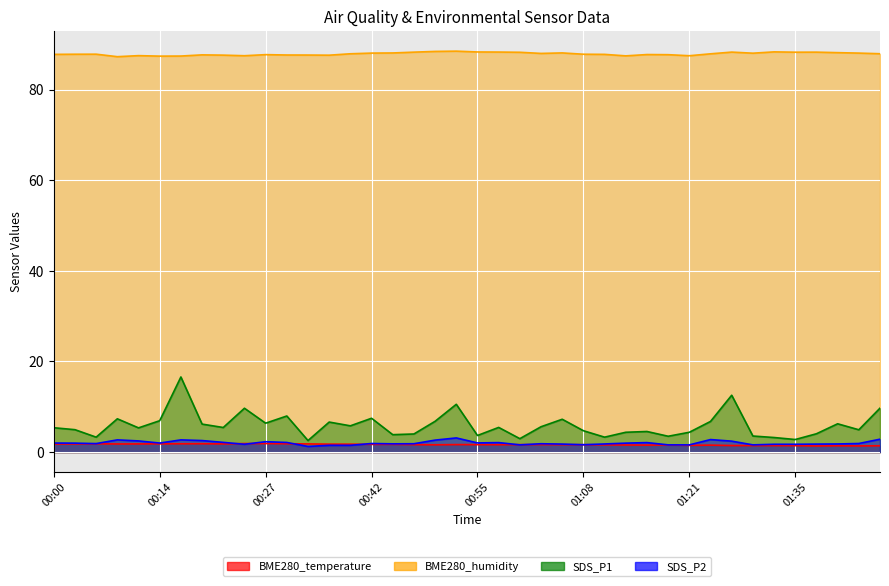

Reading left to right, transcribe all the data shown in this chart.

BME280_temperature: 1.8	1.8	1.8	1.8	1.8	1.8	1.8	1.9	1.8	1.9	1.9	1.9	1.8	1.8	1.8	1.7	1.7	1.6	1.6	1.7	1.6	1.6	1.6	1.7	1.6	1.6	1.6	1.6	1.6	1.6	1.5	1.5	1.4	1.4	1.4	1.4	1.4	1.4	1.4	1.4
BME280_humidity: 87.8	87.8	87.8	87.2	87.5	87.4	87.4	87.7	87.6	87.5	87.7	87.6	87.6	87.6	87.9	88.0	88.1	88.2	88.4	88.5	88.3	88.3	88.2	88.0	88.1	87.8	87.8	87.4	87.7	87.7	87.5	87.9	88.3	88.0	88.3	88.2	88.2	88.1	88.0	87.9
SDS_P1: 5.4	5.0	3.3	7.3	5.3	6.9	16.6	6.2	5.4	9.7	6.4	8.0	2.5	6.6	5.8	7.5	3.9	4.0	6.8	10.6	3.7	5.5	3.0	5.6	7.2	4.7	3.3	4.4	4.5	3.5	4.4	6.8	12.6	3.5	3.2	2.8	4.0	6.2	4.9	9.7
SDS_P2: 2.0	2.0	1.9	2.7	2.5	2.0	2.7	2.5	2.1	1.7	2.3	2.1	1.2	1.5	1.5	1.9	1.8	1.9	2.6	3.1	2.0	2.1	1.6	1.9	1.8	1.6	1.8	2.0	2.1	1.6	1.6	2.8	2.4	1.6	1.7	1.7	1.8	1.8	1.9	2.9